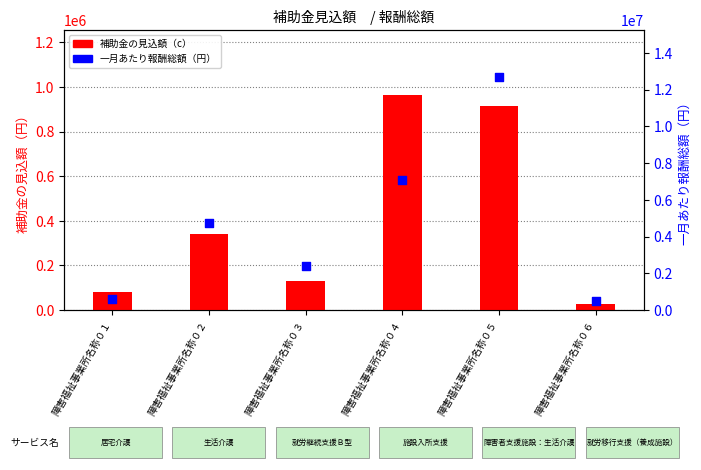

Which series has the largest total across all categories?

一月あたり報酬総額（円）